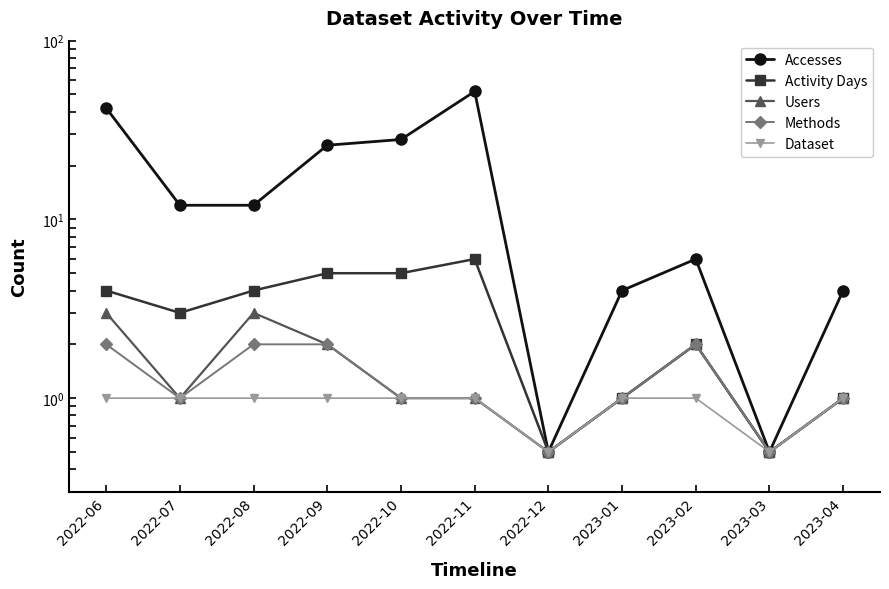

What is the approximate value of Dataset at 2022-06?

1.0